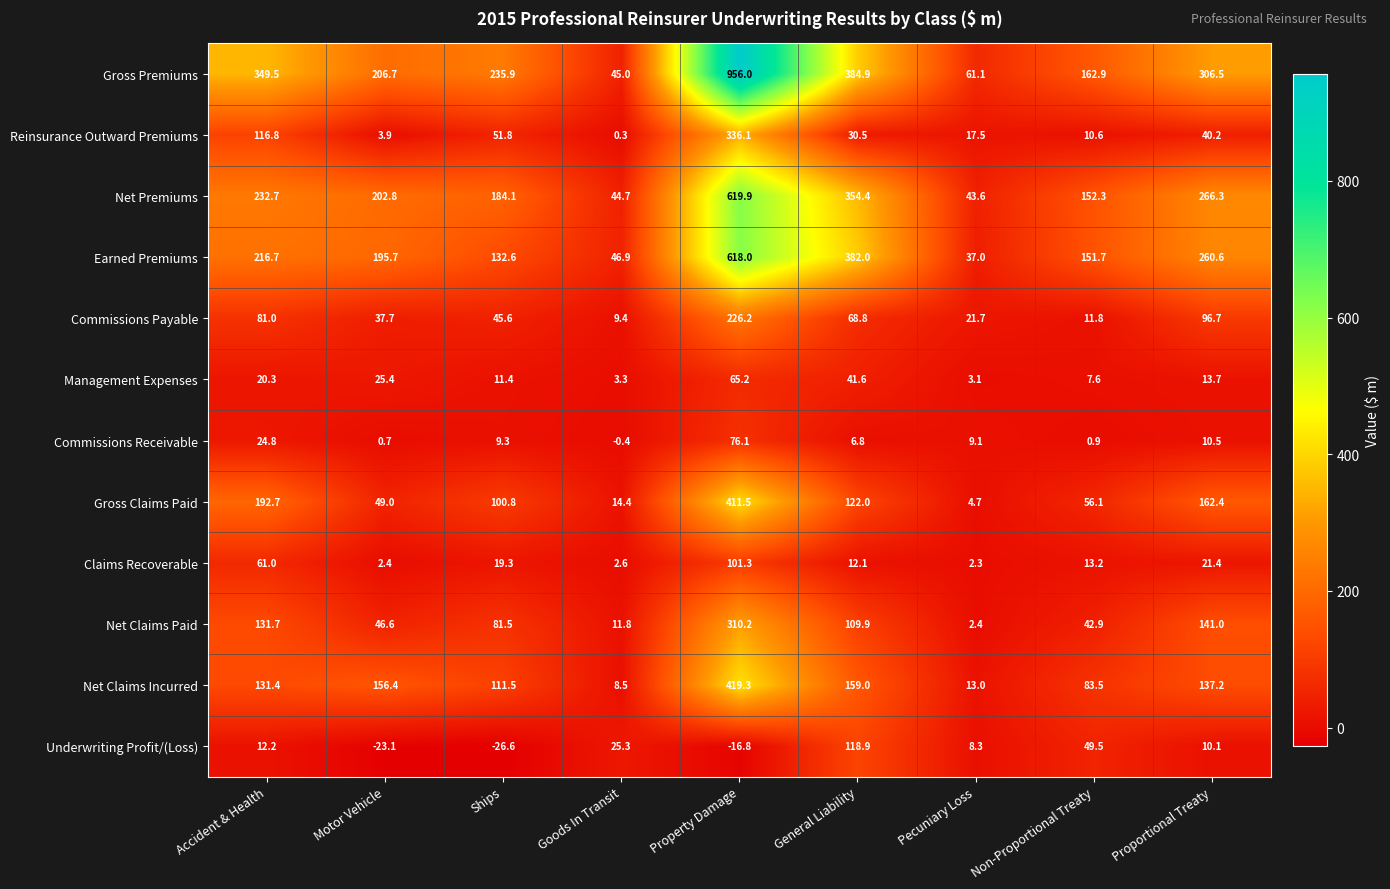

Which series has the largest total across all categories?

Gross Premiums